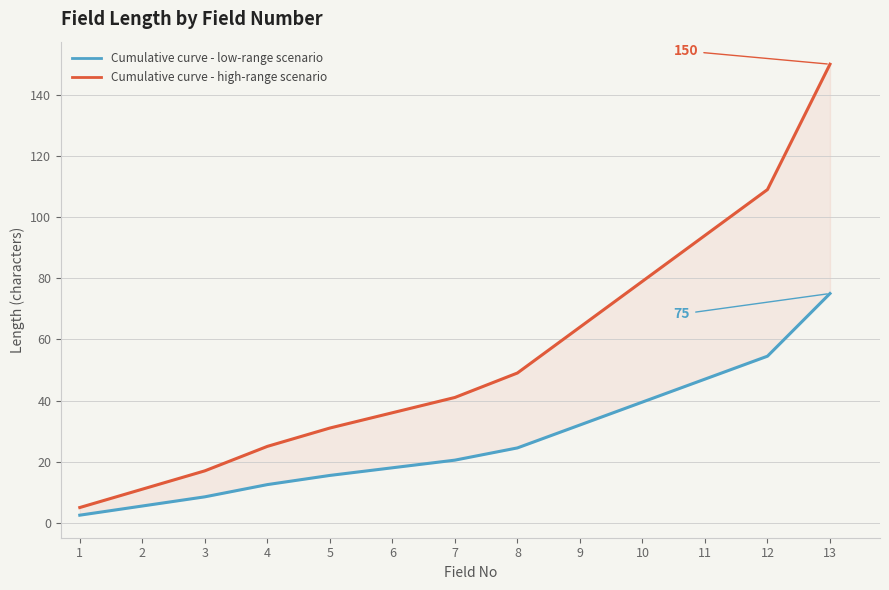

Count the number of data series in this chart.

2